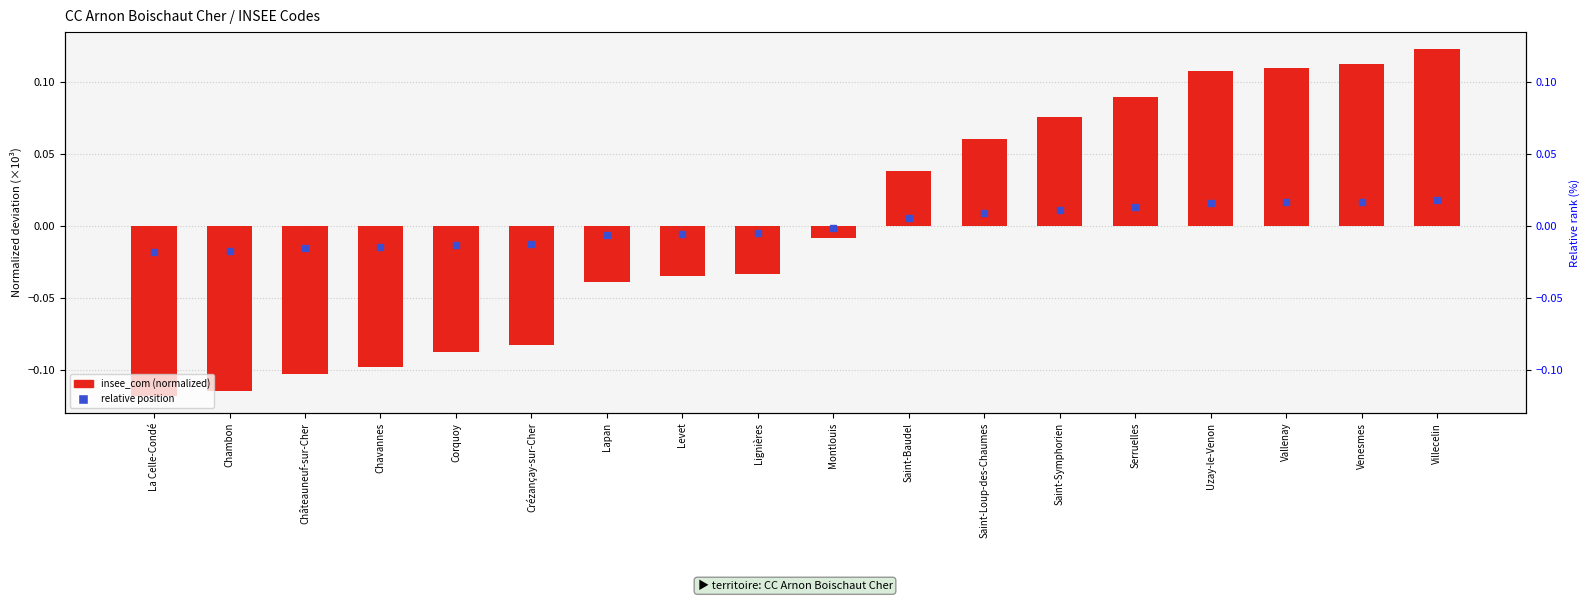

Are the bars horizontal?

No